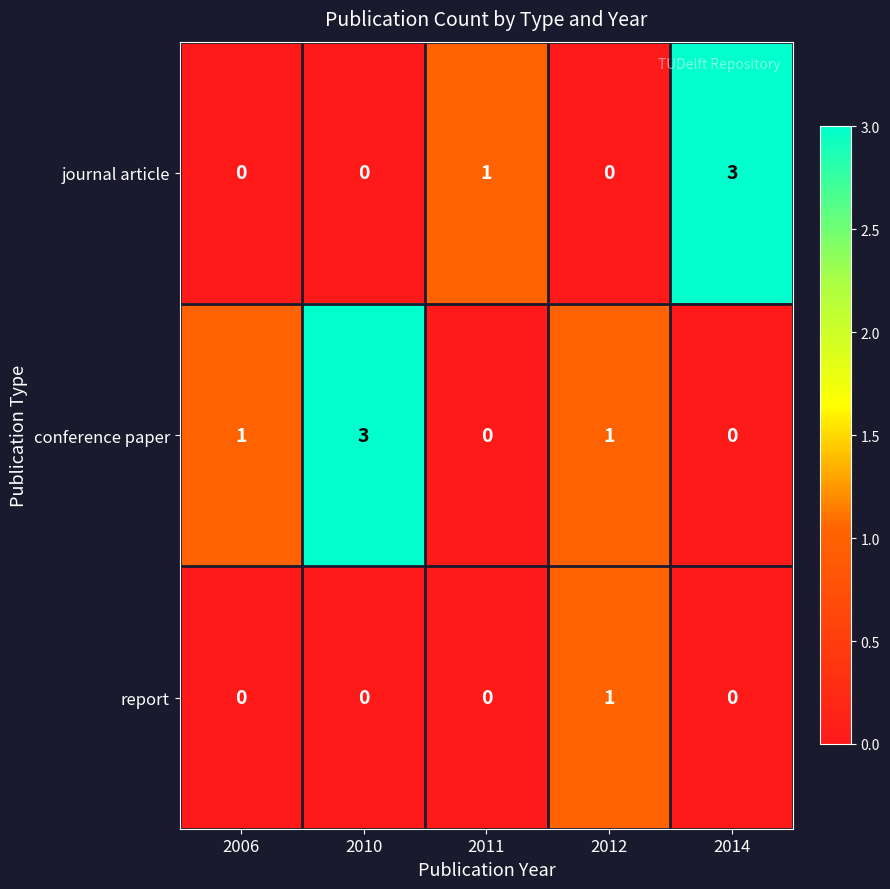

What is the difference between the conference paper values at 2010 and 2014?

3